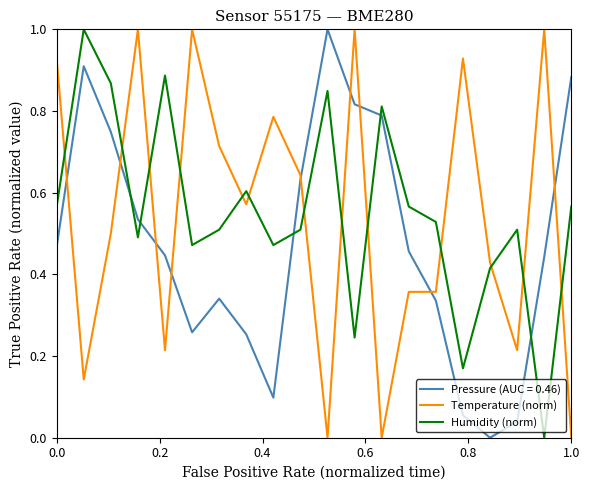

True or false: Humidity (norm) and Temperature (norm) cross at least once.

True